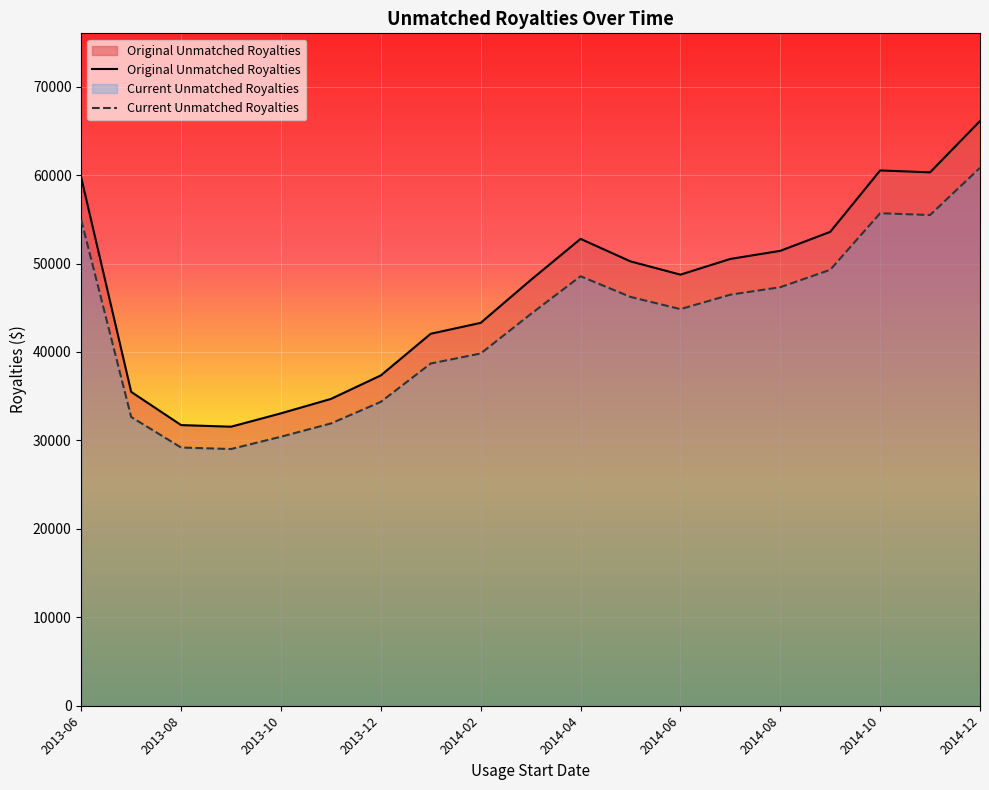

How many distinct data groups are displayed?

2